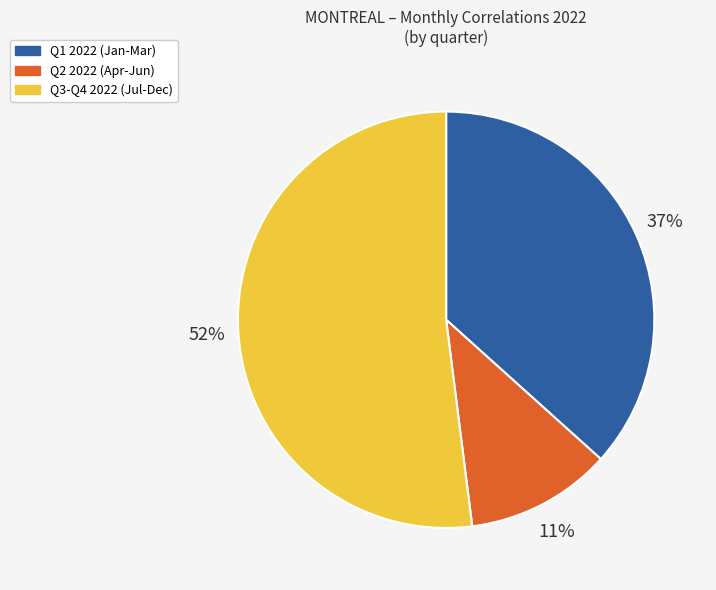

To the nearest percent, what is the difference between the largest and smallest slice percentages?

41%